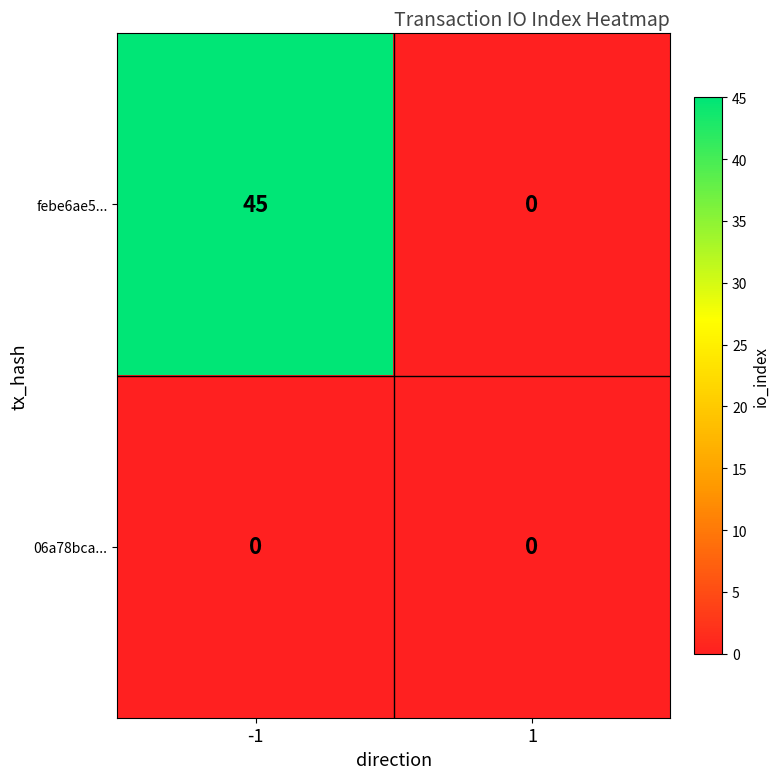

What is the difference between the maximum and minimum values in the febe6ae5... series?

45